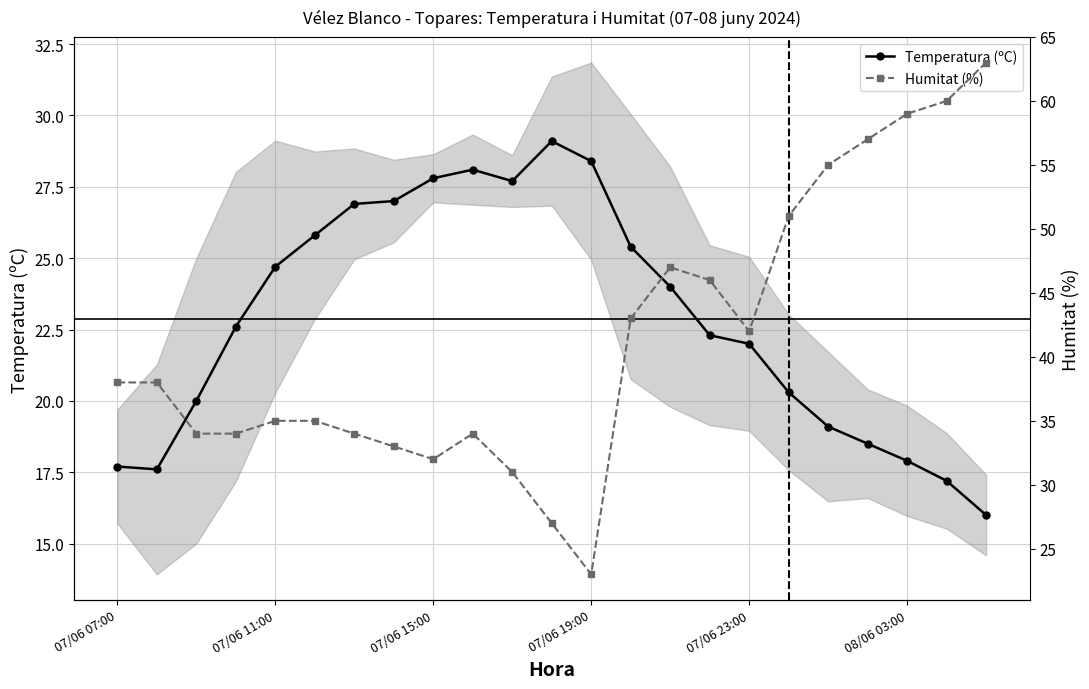

What is the difference between the highest and lowest values at 10?

3.3